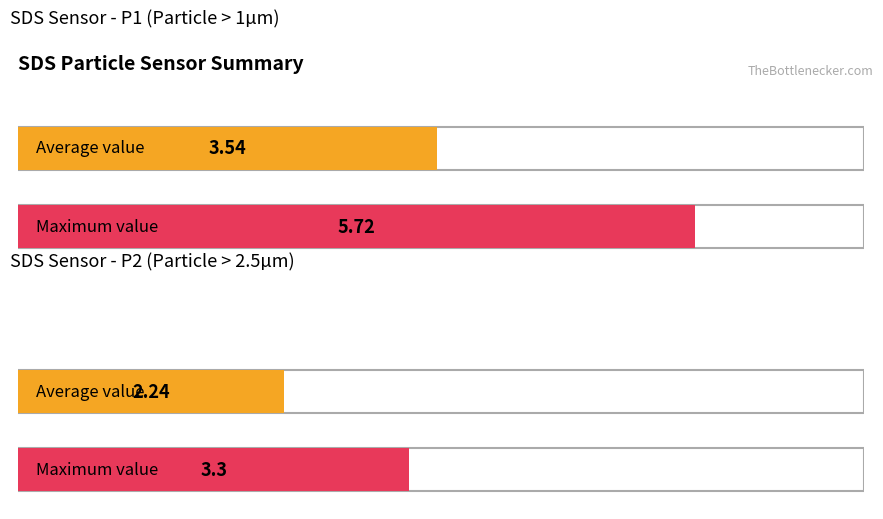

List the series in order of their peak value, lowest first.

SDS_P2, SDS_P1